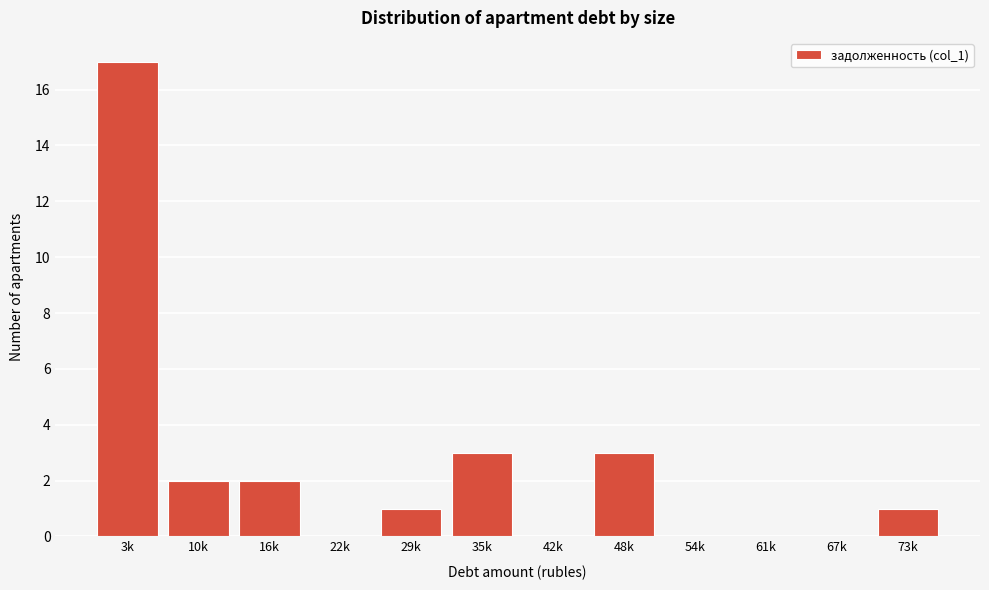

Reading right to left, extract all data points from this chart.

73k=1	67k=0	61k=0	54k=0	48k=3	42k=0	35k=3	29k=1	22k=0	16k=2	10k=2	3k=17